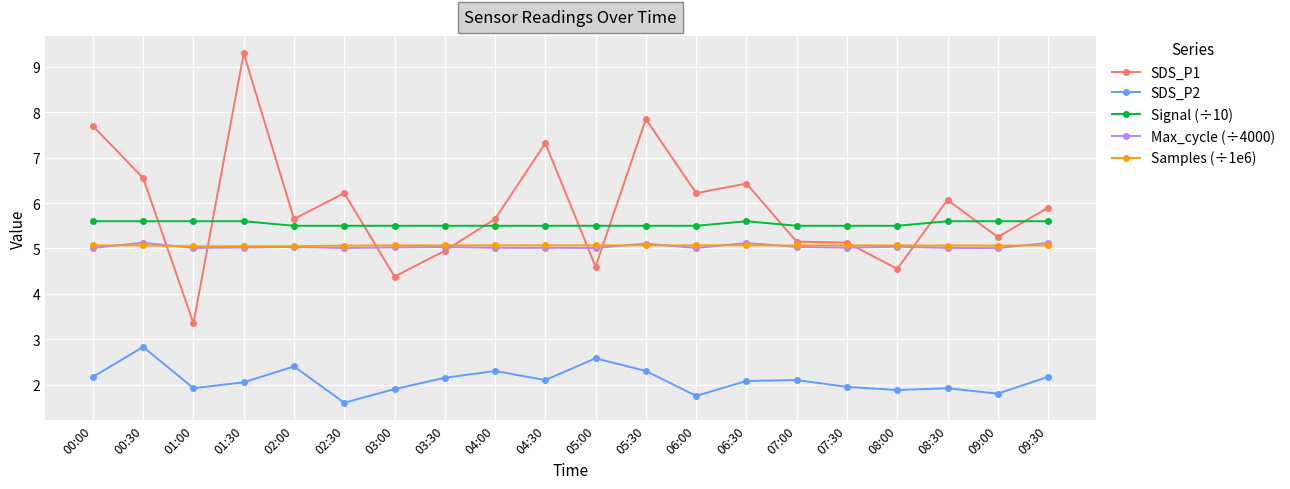

What is the difference between the highest and lowest values at 02:30?

4.6